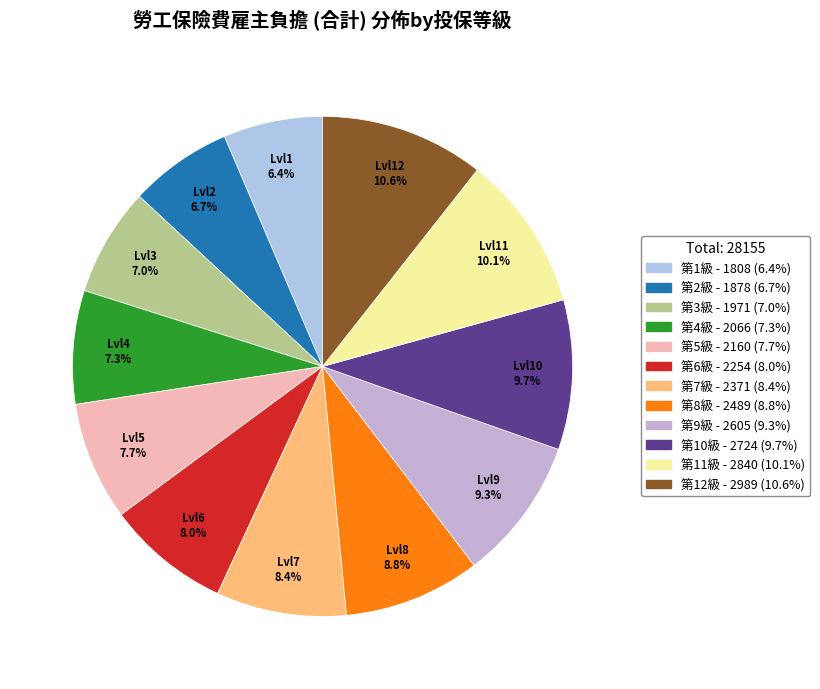

Is there any slice that represents more than half of the pie?

No